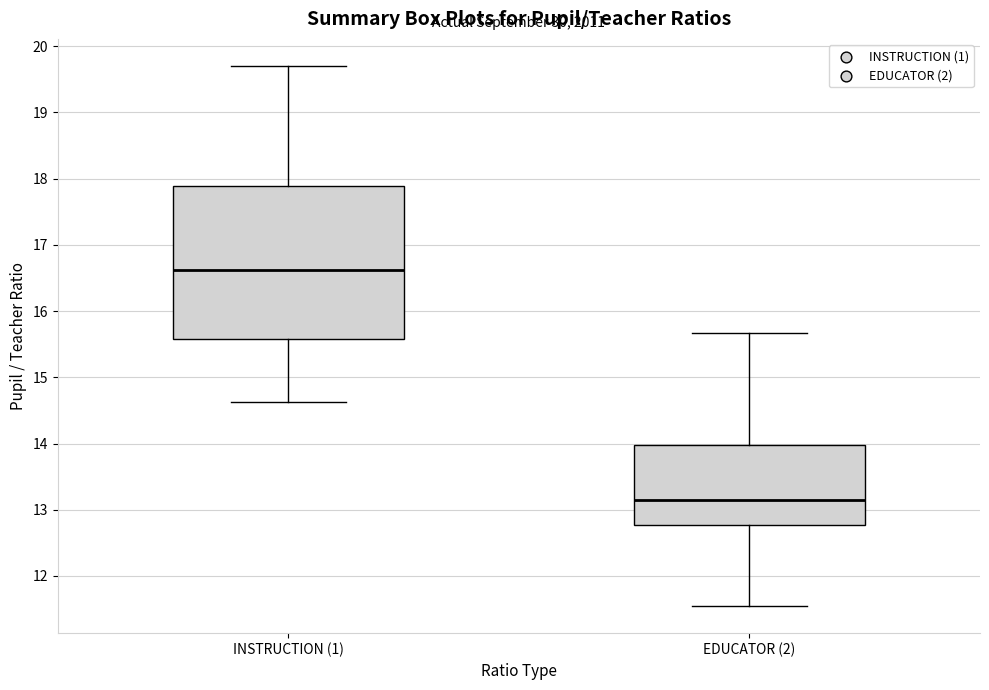

Which box's median line is the lowest?

EDUCATOR (2)